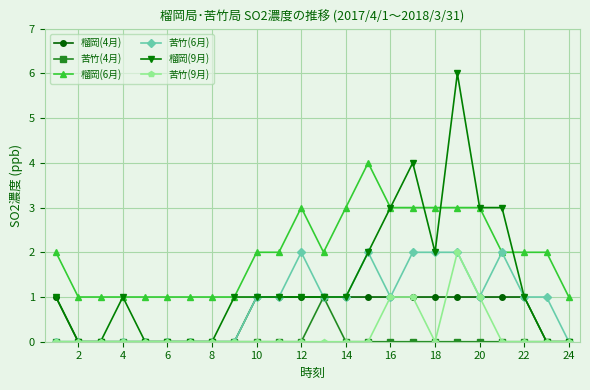

Which series has the largest total across all categories?

榴岡(6月)